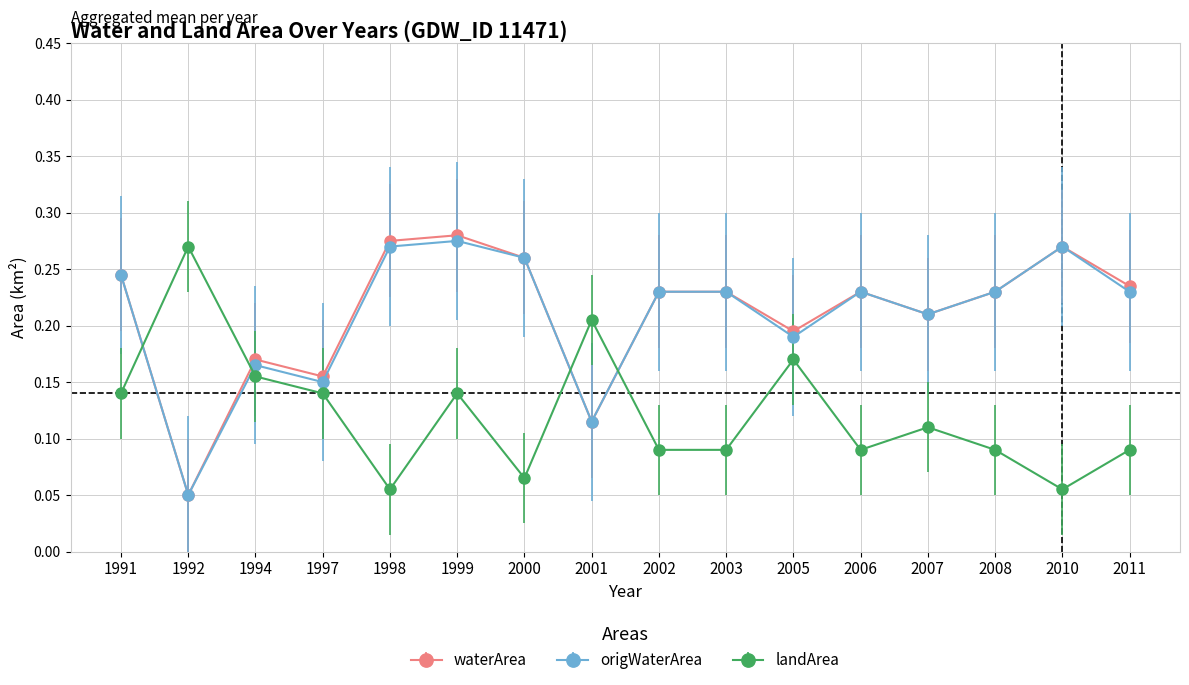

The origWaterArea series shows 0.1 at 2007. True or false?

False